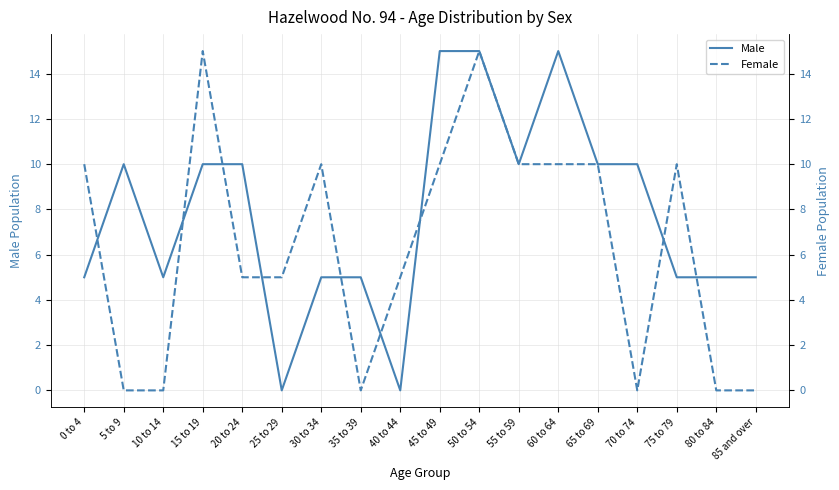

How many categories are shown in the chart?

18